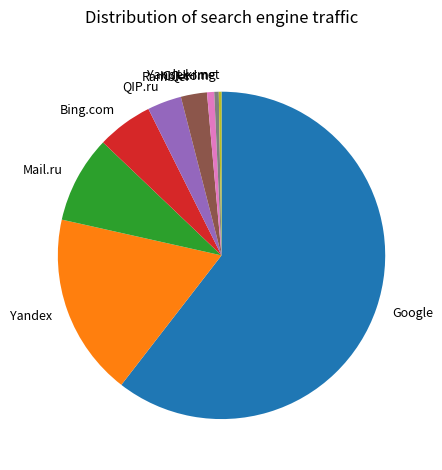

What is the largest slice in the pie chart?

Google